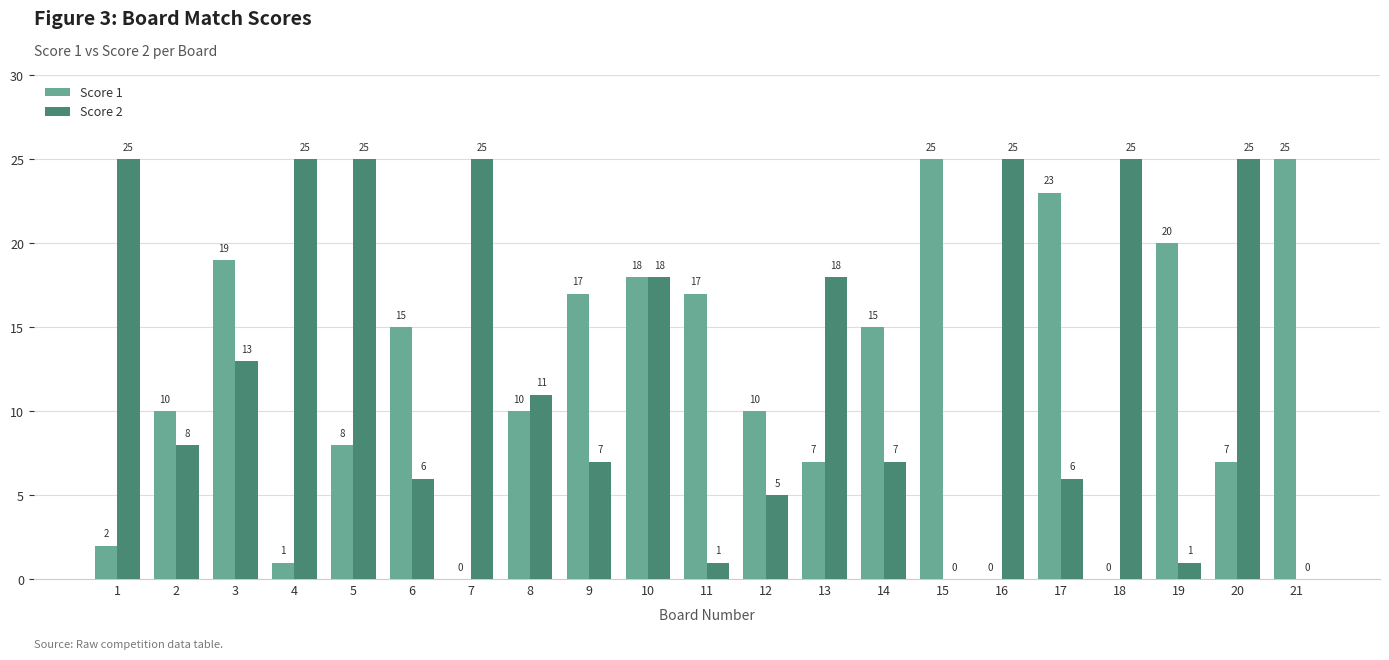

What is the maximum value shown in the chart?

25